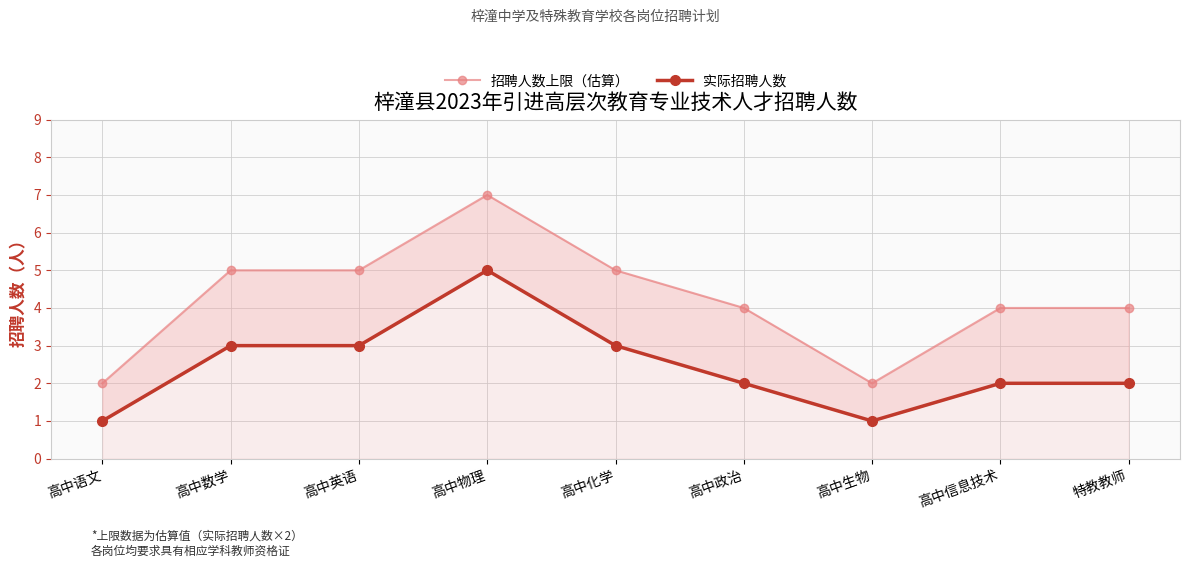

List the series in order of their peak value, highest first.

招聘人数上限（估算）, 实际招聘人数